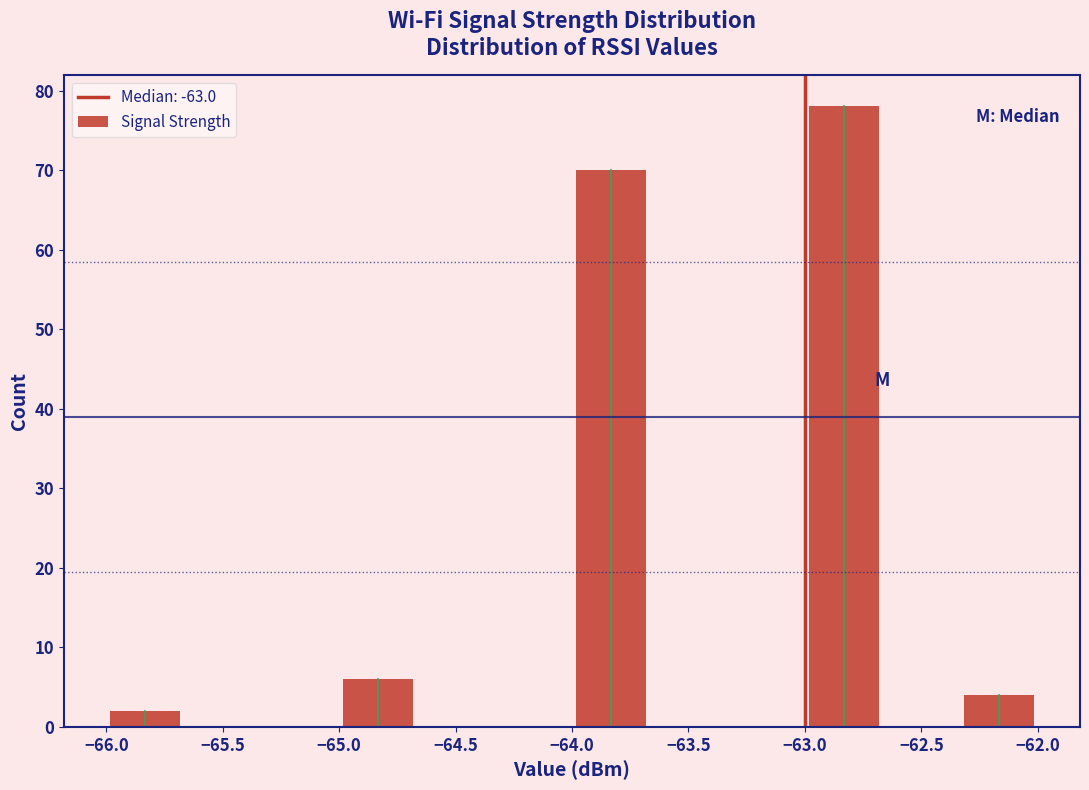

Over which range of the x-axis is the bar tallest?

-63.00 to -62.65